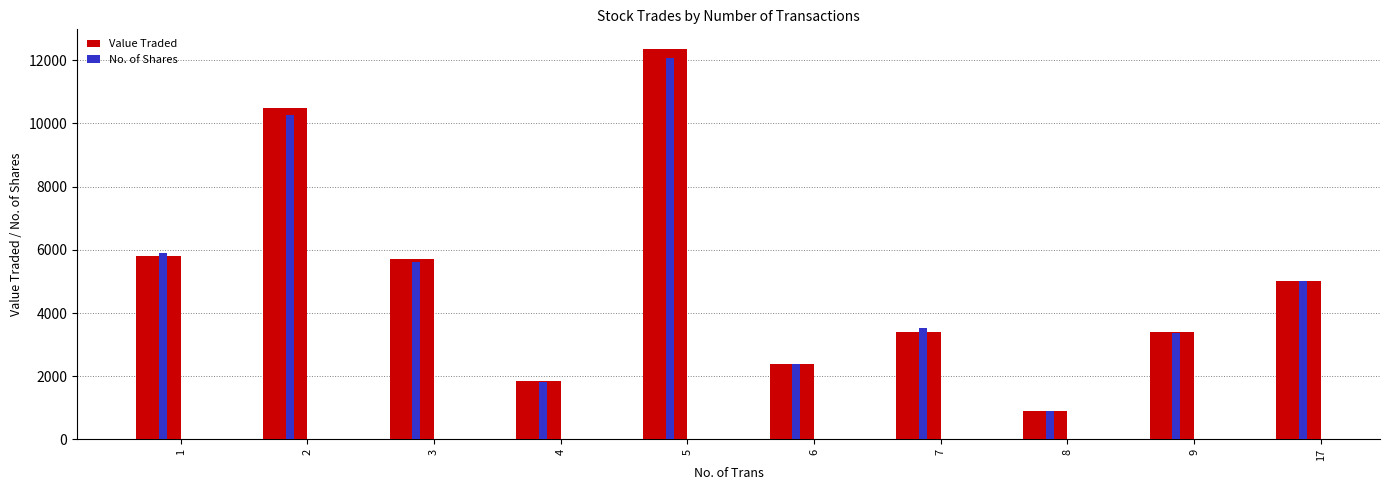

What is the total value across all series at 1?

11732